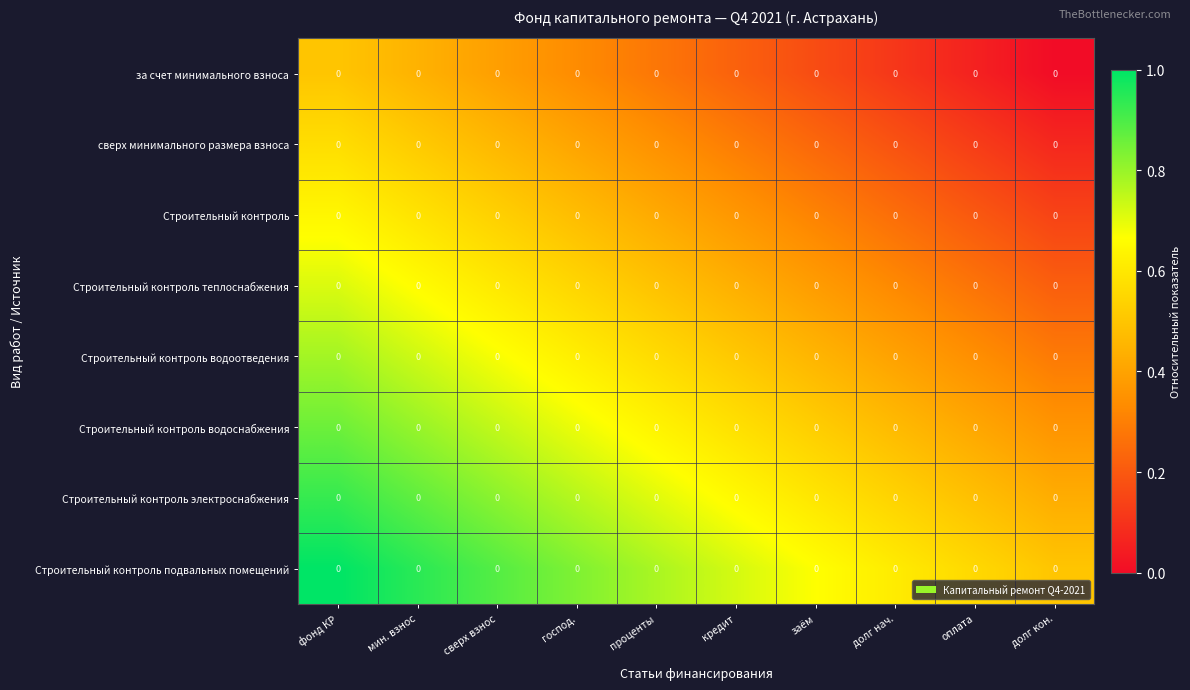

True or false: за счет минимального взноса has a value of 0.6 at господ..

False